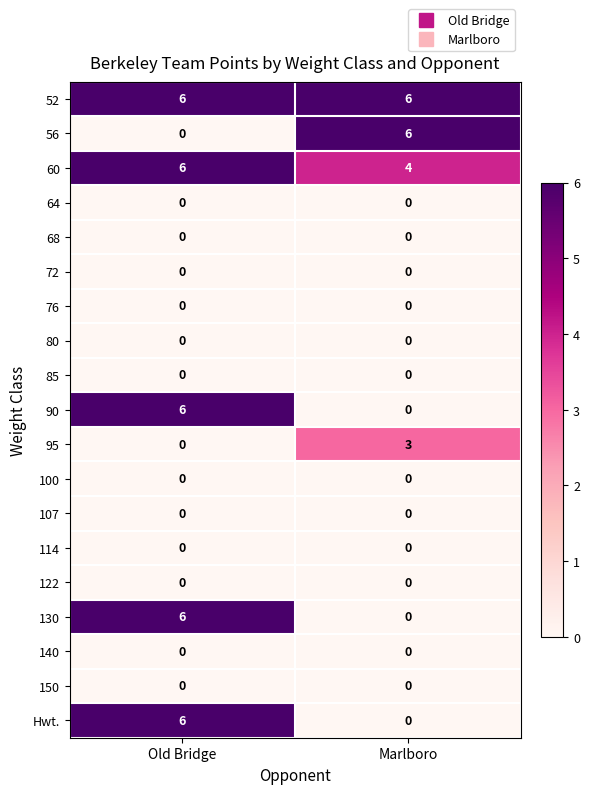

Read the 52 value at Marlboro.

6